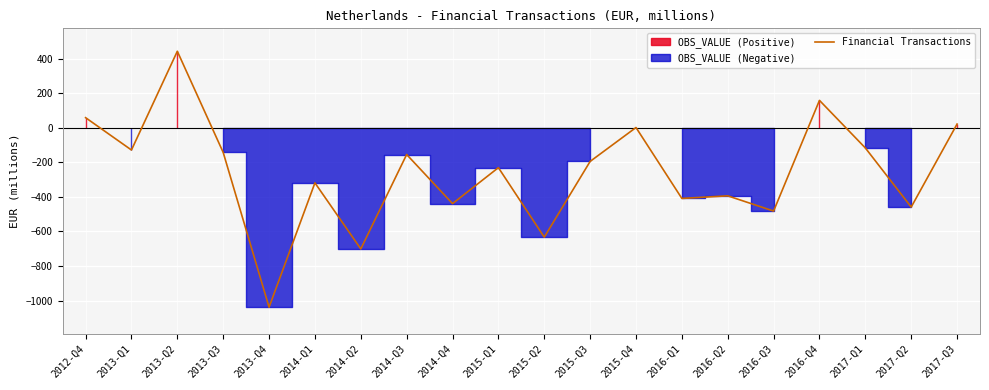

What is the change in value from 2015-Q3 to 2017-Q2?

-264